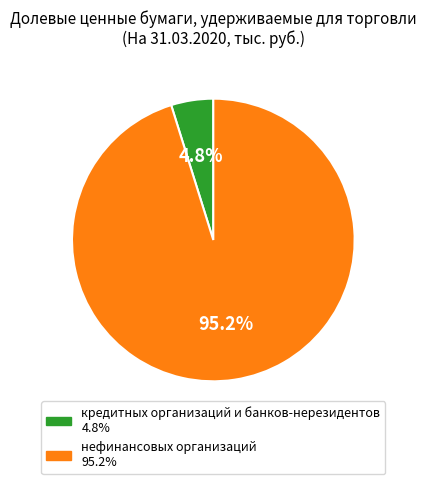

Between нефинансовых организаций and кредитных организаций и банков-нерезидентов, which is larger?

нефинансовых организаций